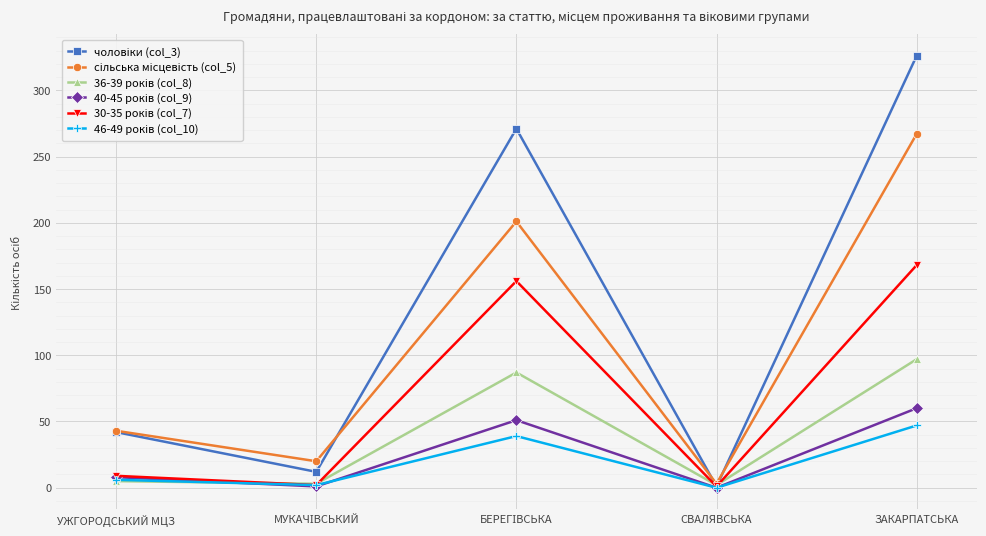

What is the maximum value shown in the chart?

326